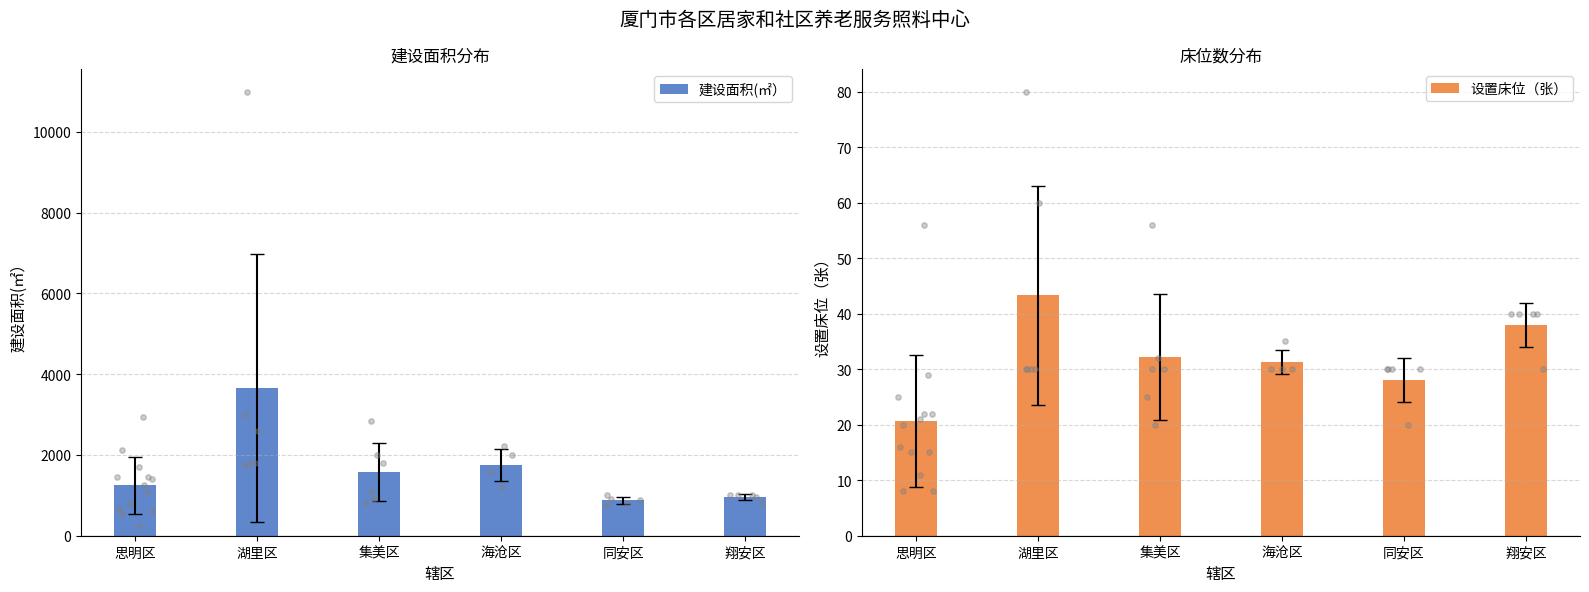

Which series has the largest total across all categories?

建设面积(㎡）